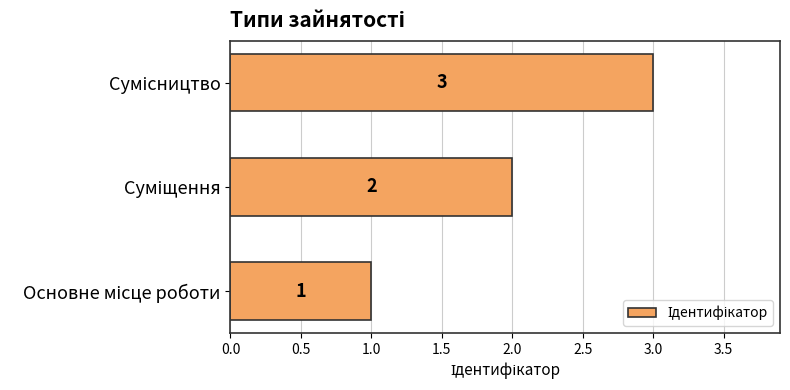

What is the greatest value displayed?

3